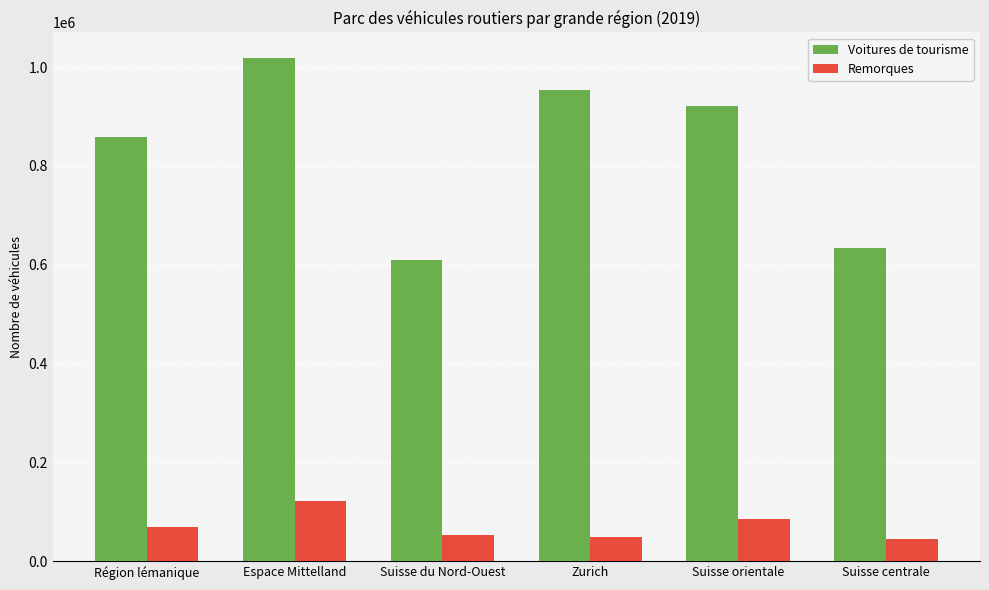

At which label is Voitures de tourisme closest to 814525?

Région lémanique